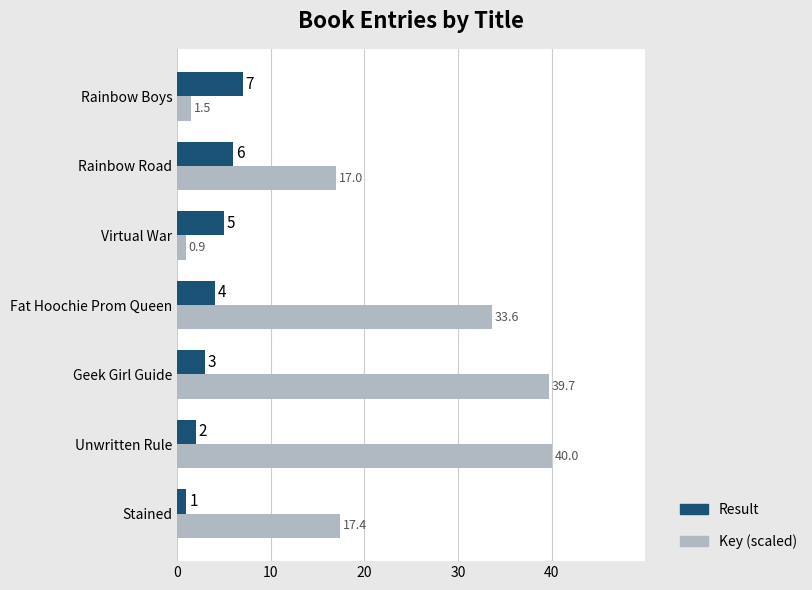

At how many categories does at least one series exceed 29?

3